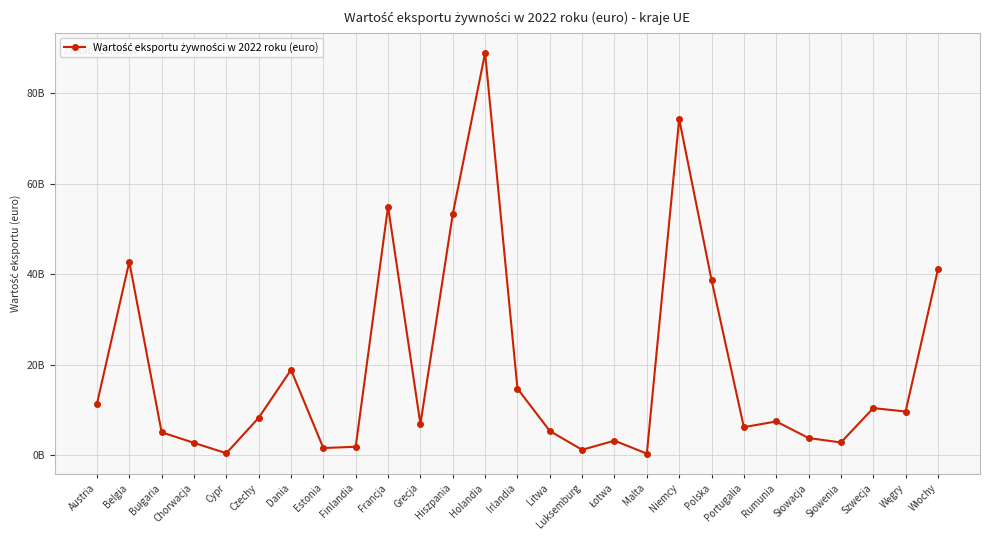

The value at Słowenia is 2850462408. True or false?

True